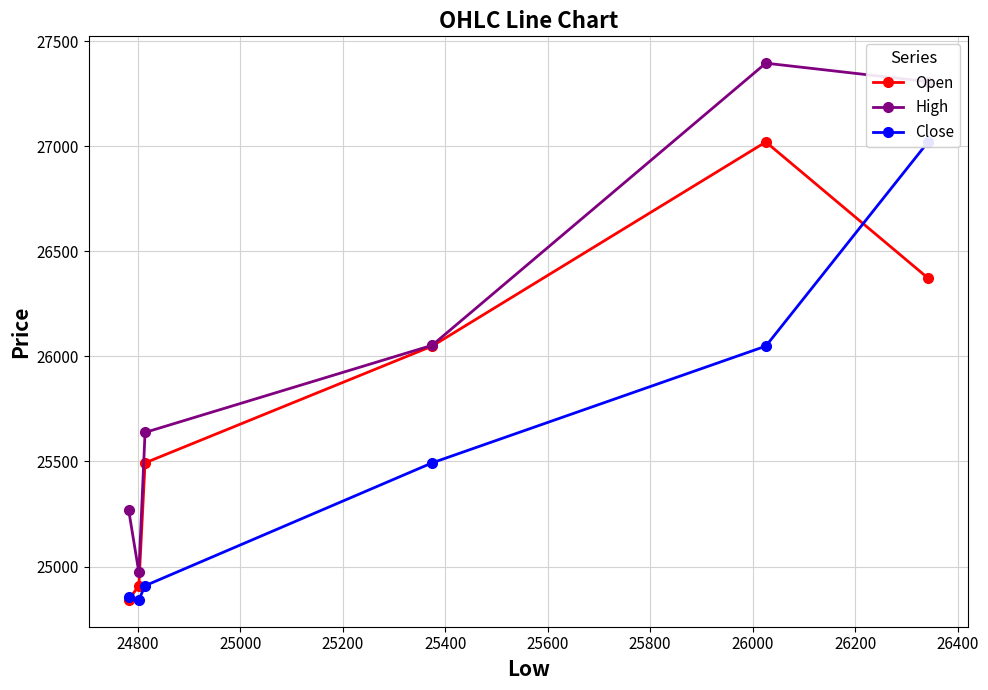

Which series has the largest range (max minus min)?

High